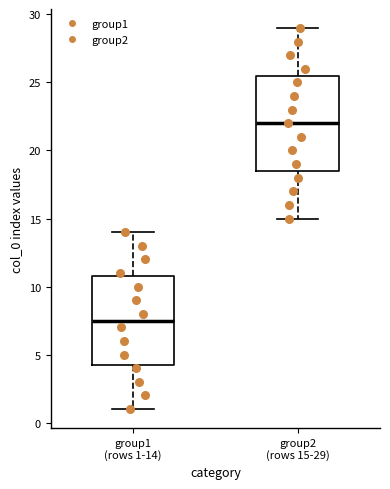

Where is the lower edge of the box for group1 (rows 1-14) on the y-axis? The values are not printed on the chart, so give them approximately, as read against the axis.

4.5